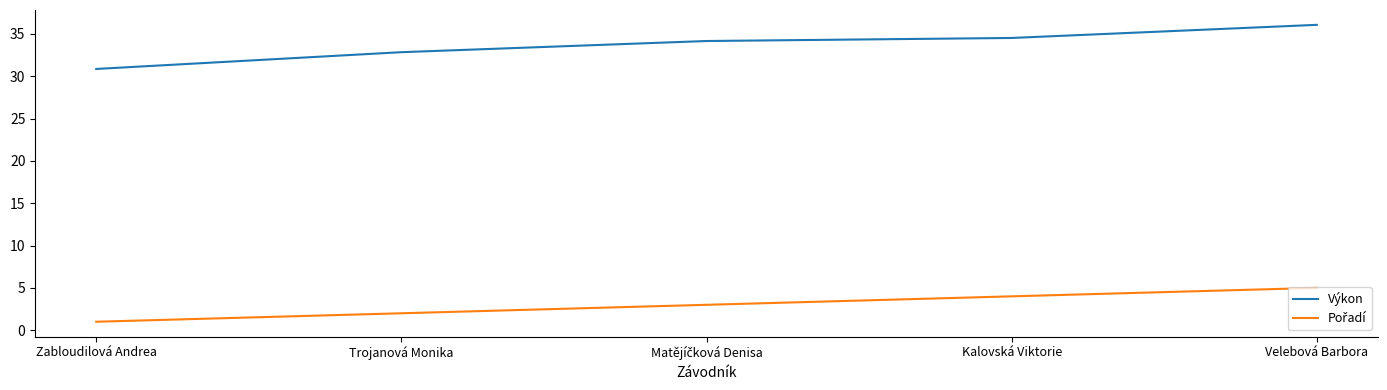

What is the lowest value of the Výkon series?

30.9